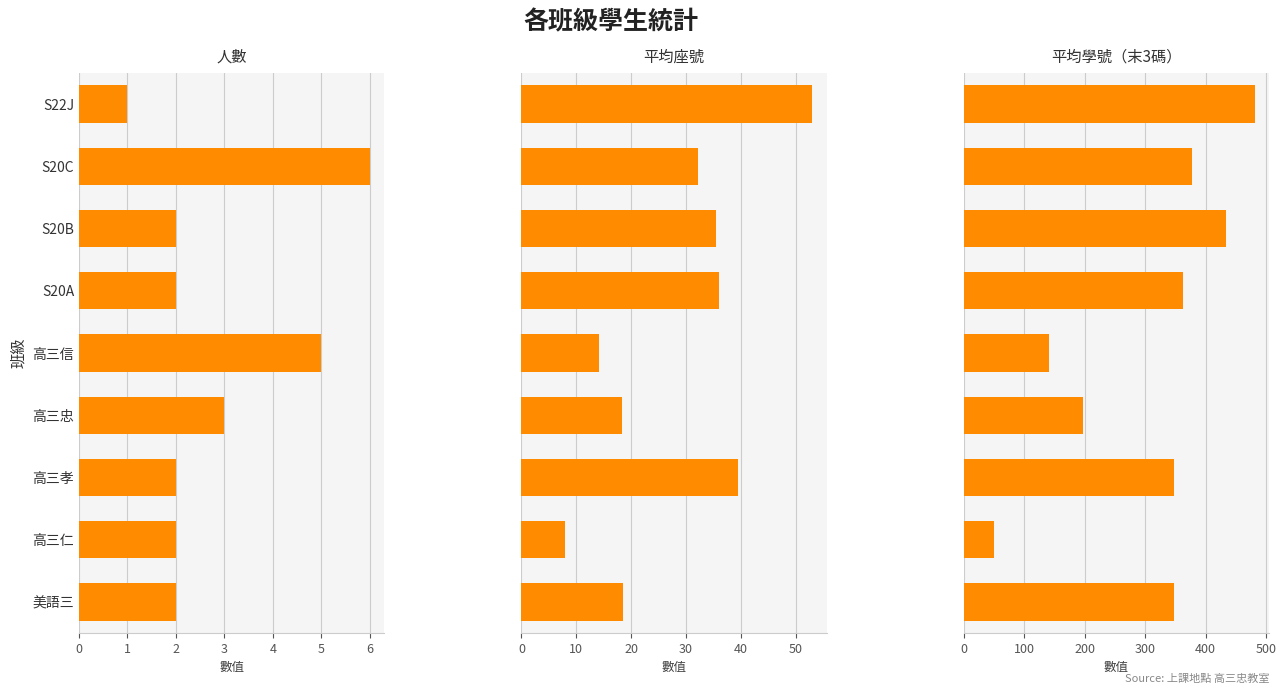

Which series has the widest spread of values?

平均學號